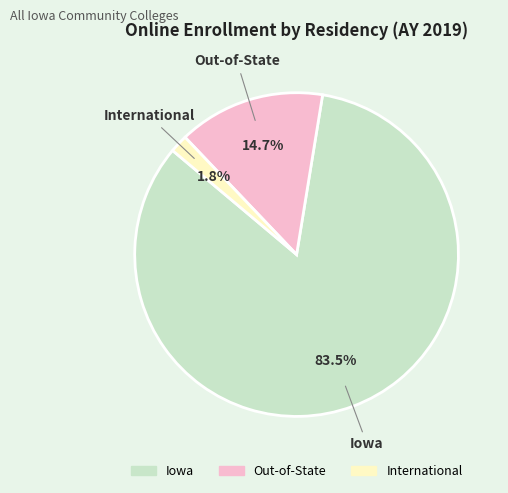

What portion of the pie excludes Out-of-State?

85.3%